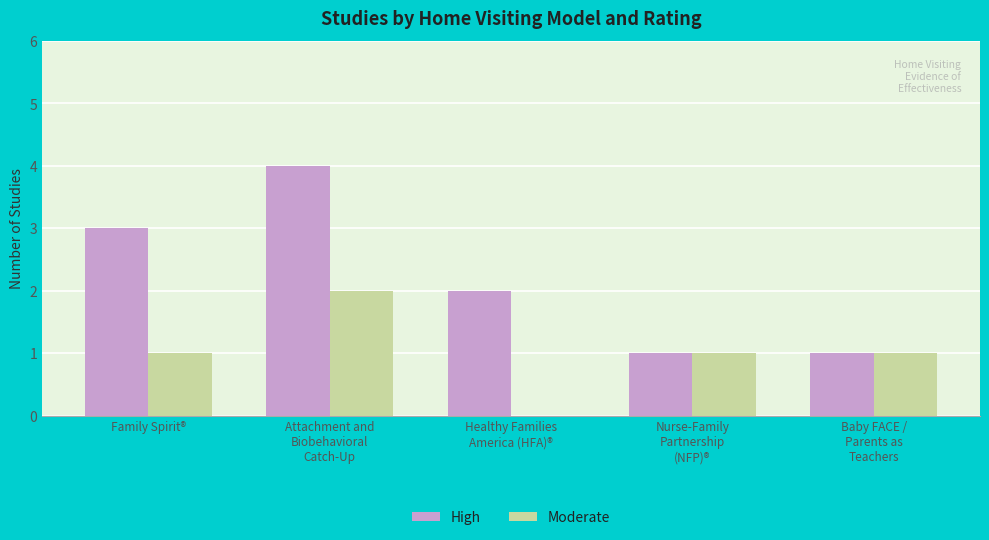

The value of High at Family Spirit® is 3. True or false?

True